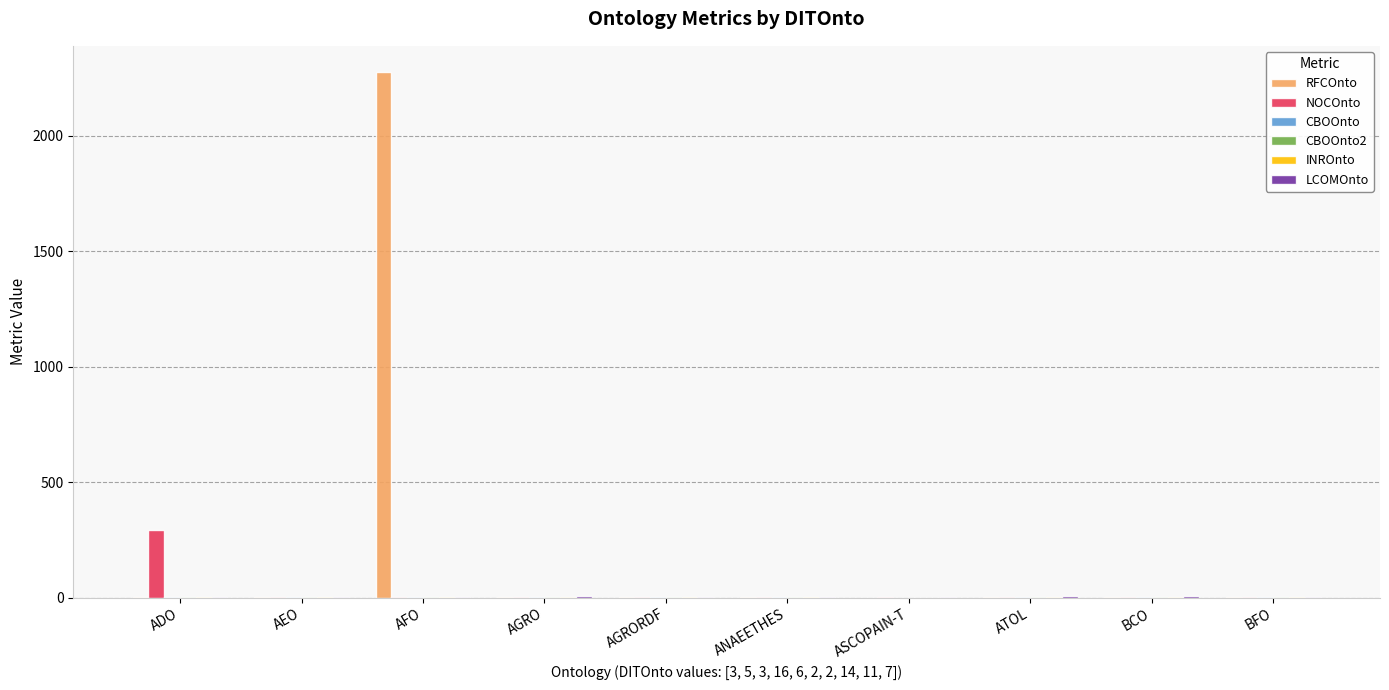

What is the maximum value shown in the chart?

2276.6